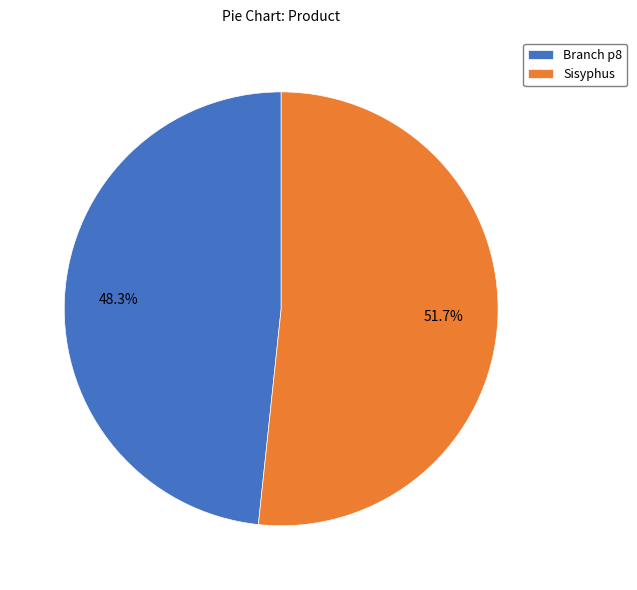

Rank the categories by value from lowest to highest.

Branch p8, Sisyphus